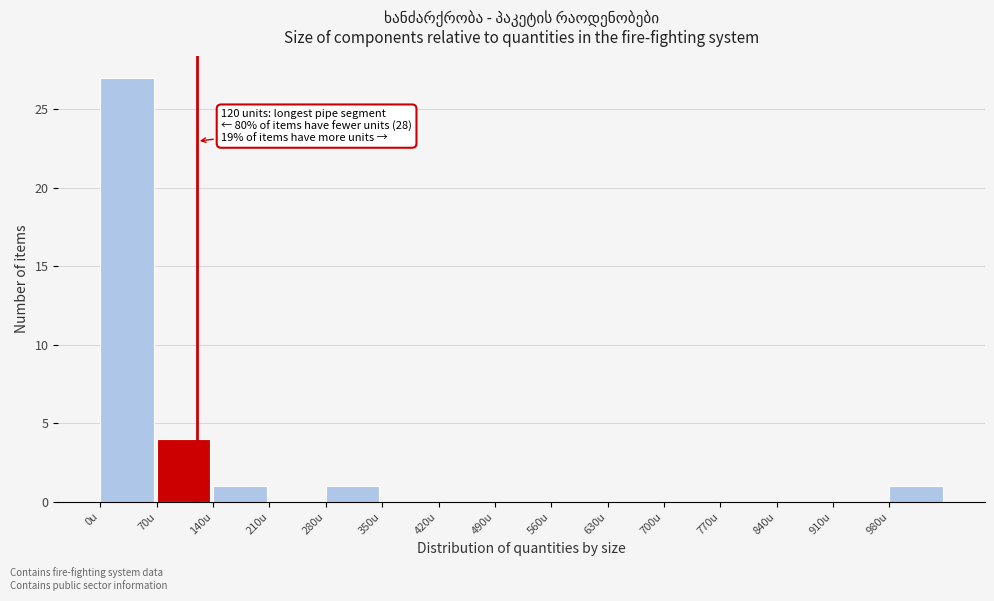

Over which range of the x-axis is the bar tallest?

0 to 70